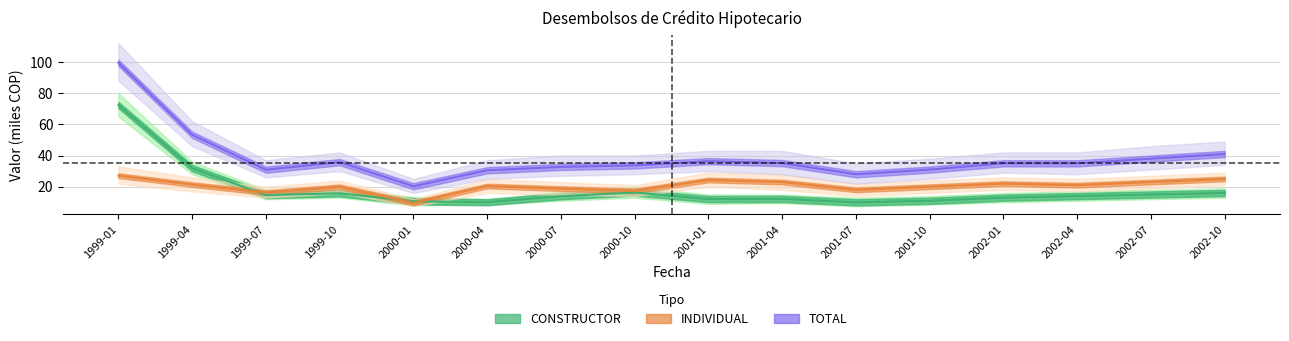

What is the difference between the CONSTRUCTOR values at 2001-07 and 2001-10?

1.0